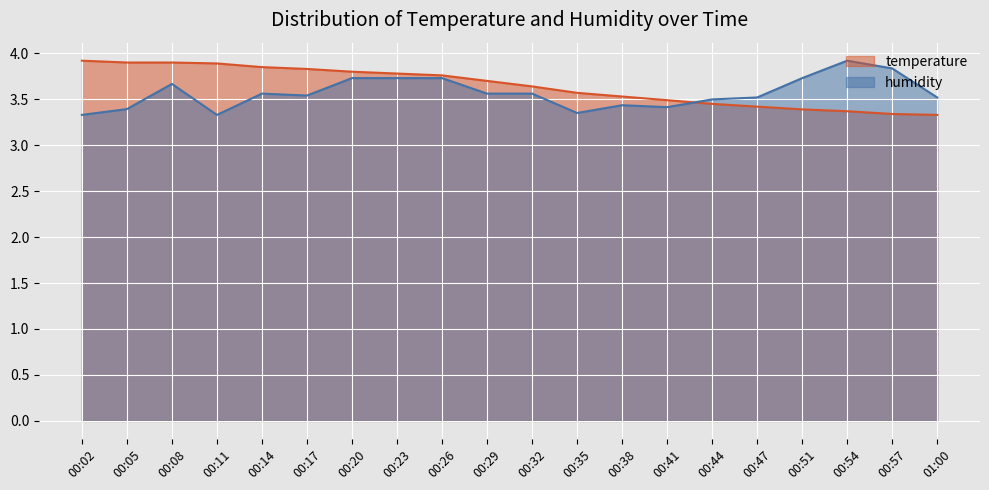

Is the value of temperature at 00:44 greater than the value of humidity at 00:11?

Yes